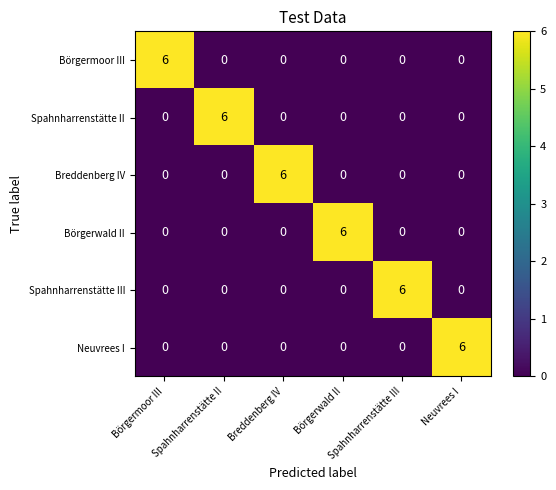

At how many categories does at least one series exceed 1?

6